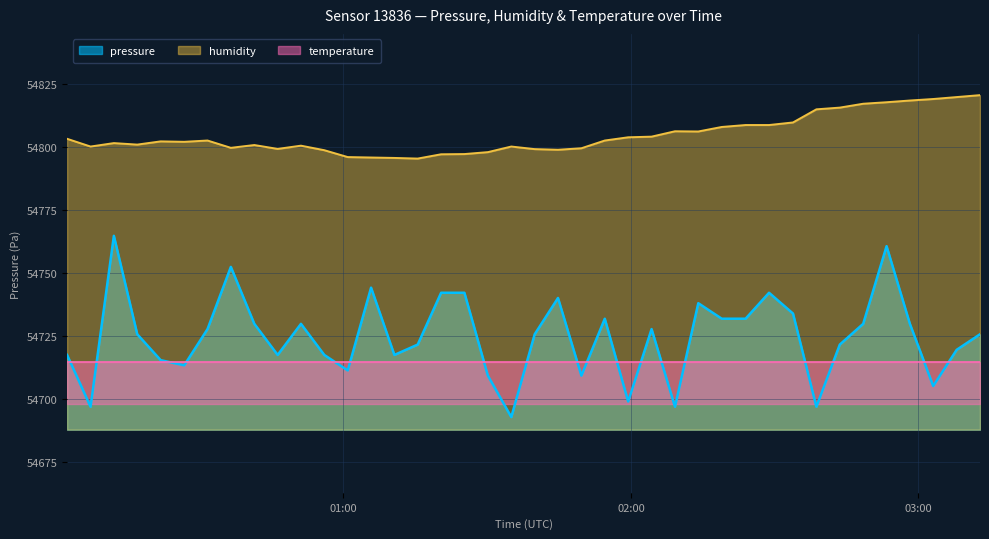

Between 2024-02-15T01:05:46 and 2024-02-15T01:59:26, which is larger?

2024-02-15T01:05:46